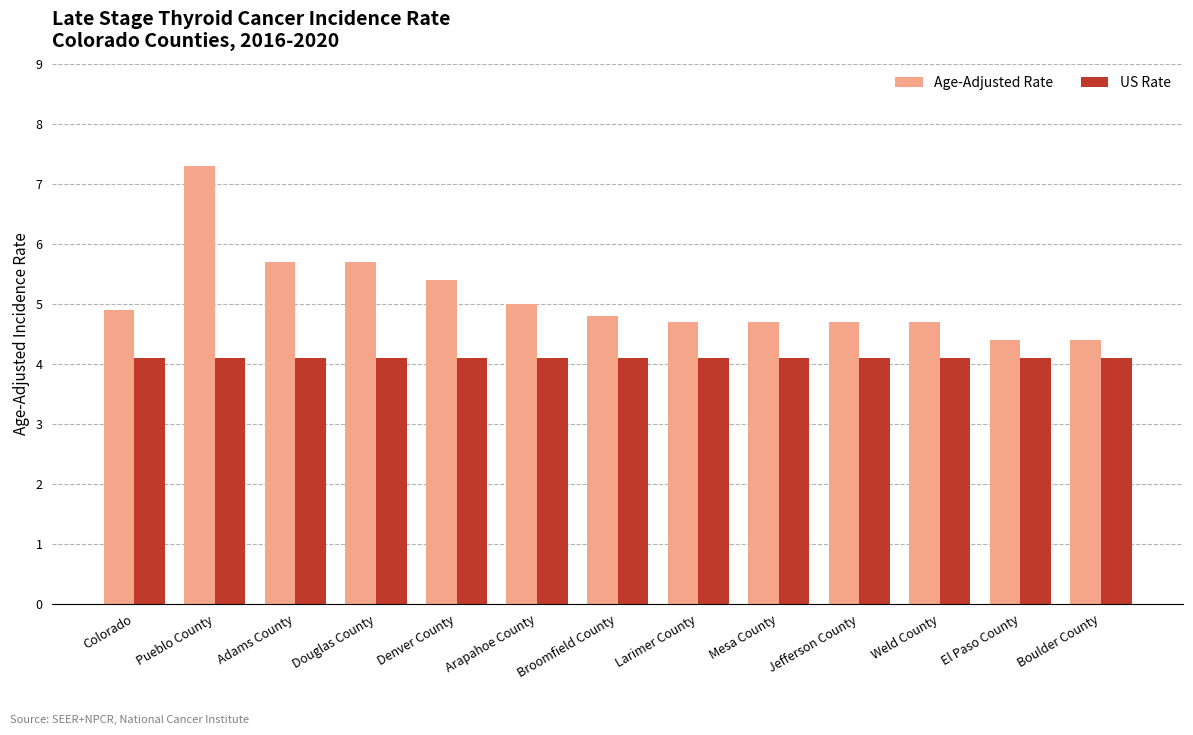

Which series has the largest total across all categories?

Age-Adjusted Rate